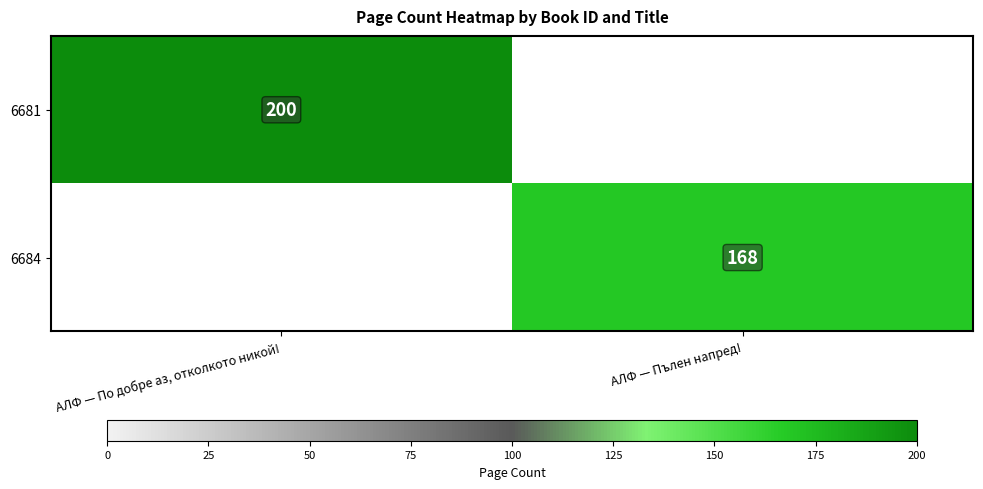

True or false: 6684 has a value of 274 at АЛФ — Пълен напред!.

False